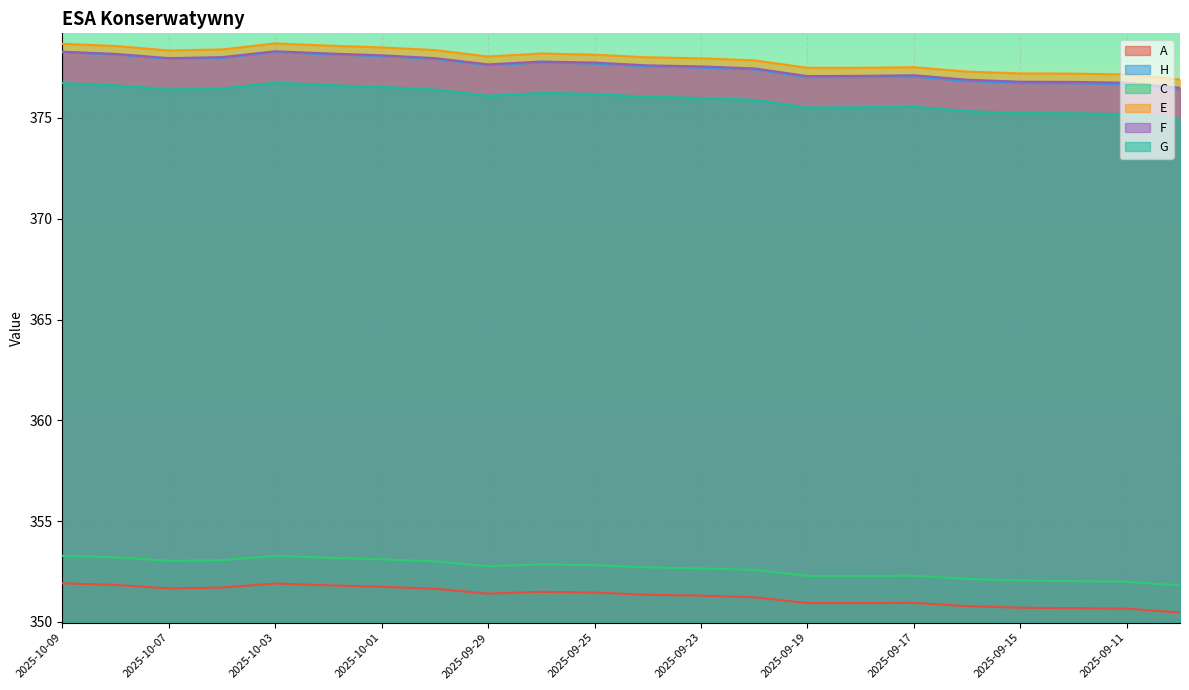

What is the difference between the second highest and second lowest values in the E series?

1.5